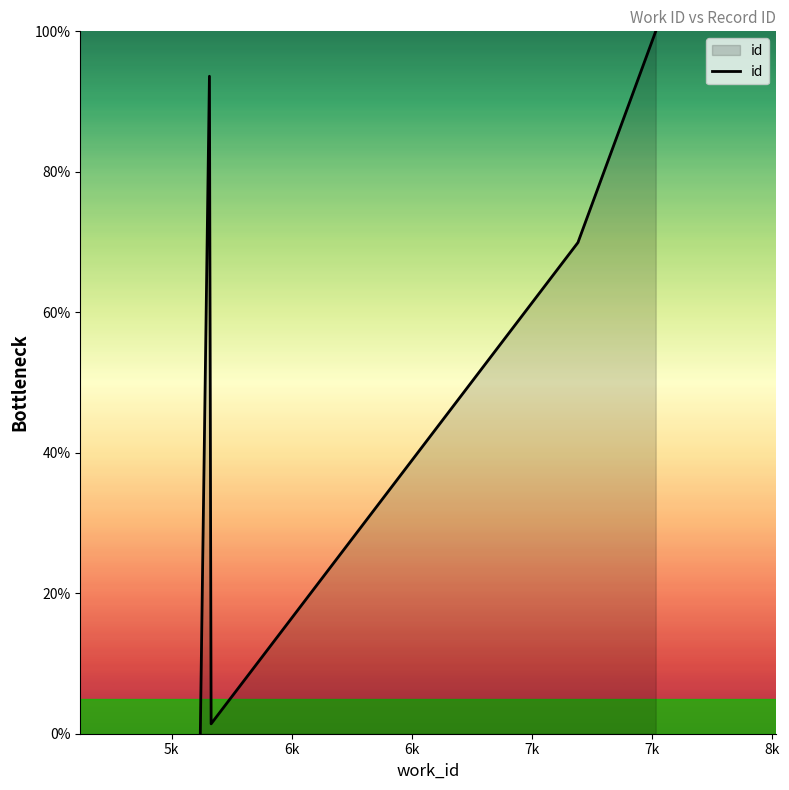

How many interior local peaks (higher than both neighbors) does the data have?

1